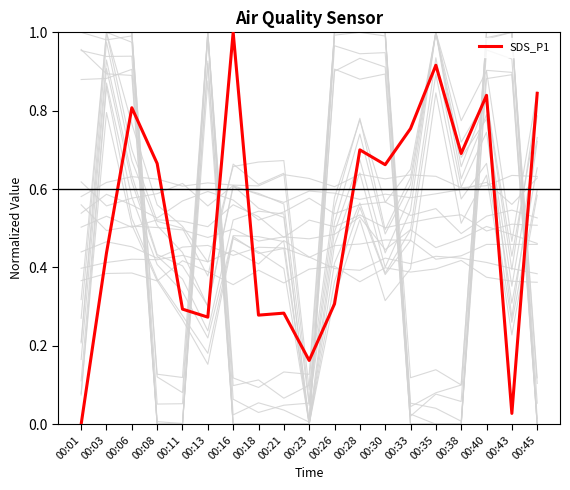

List the labels in order of value, smallest first.

00:01, 00:43, 00:23, 00:13, 00:18, 00:21, 00:11, 00:26, 00:03, 00:30, 00:08, 00:38, 00:28, 00:33, 00:06, 00:40, 00:45, 00:35, 00:16